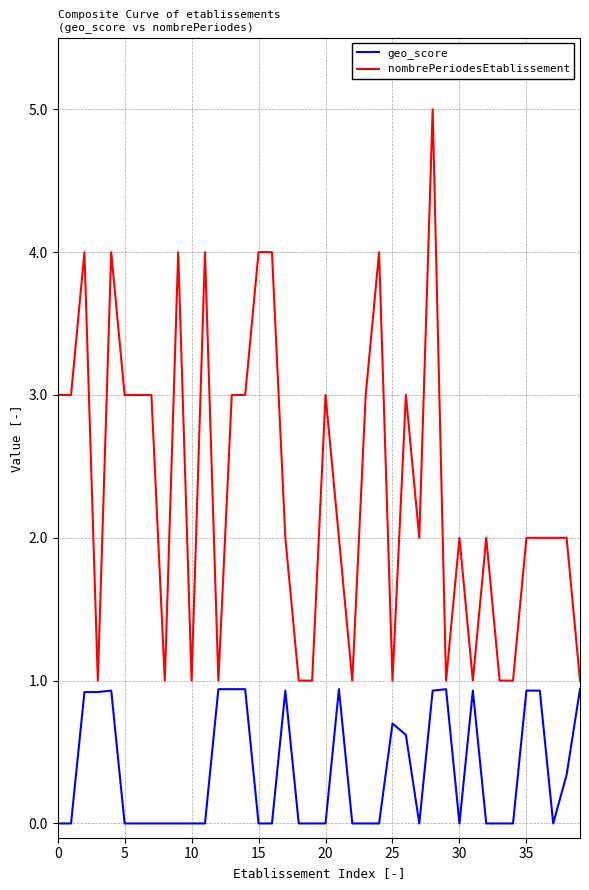

Which series has the largest range (max minus min)?

nombrePeriodesEtablissement